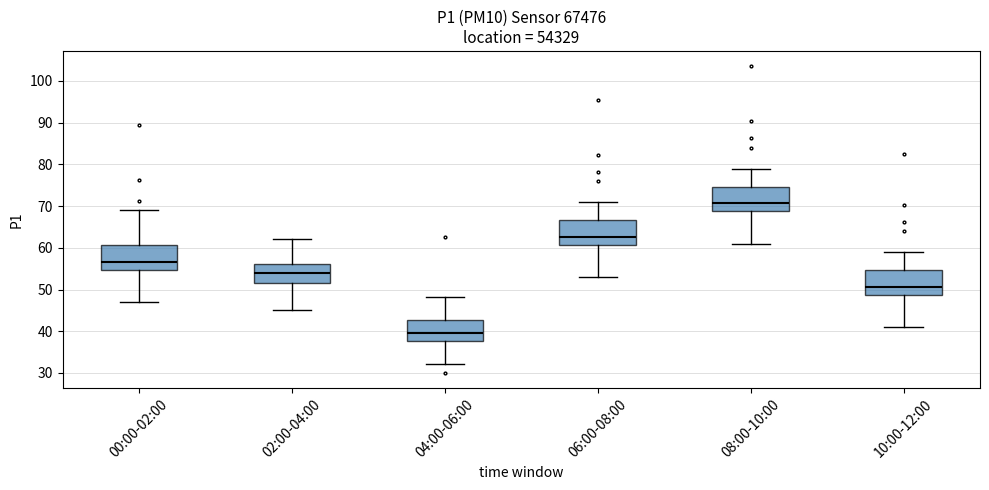

Which box has the lowest median line?

04:00-06:00